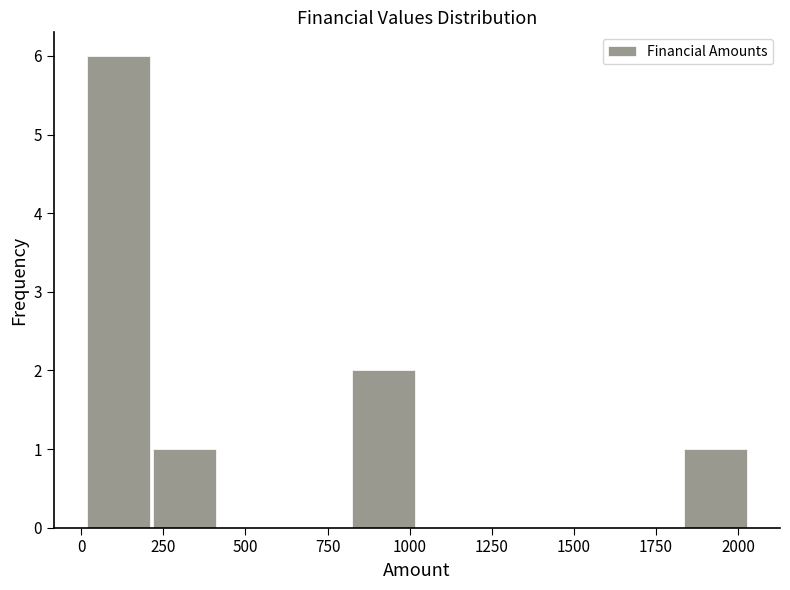

How tall is the bar that spans 0 to 200 on the x-axis? Neither the bar edges nor the heights are printed on the chart, so give them approximately, as read against the axes.

6